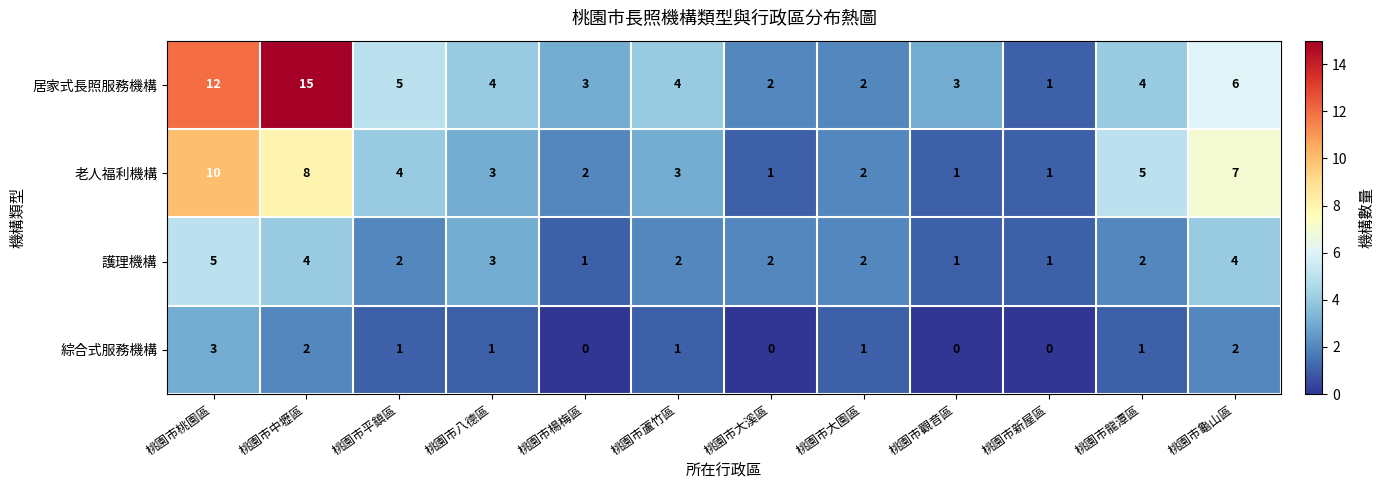

How many 綜合式服務機構 values are between 0 and 2?

11